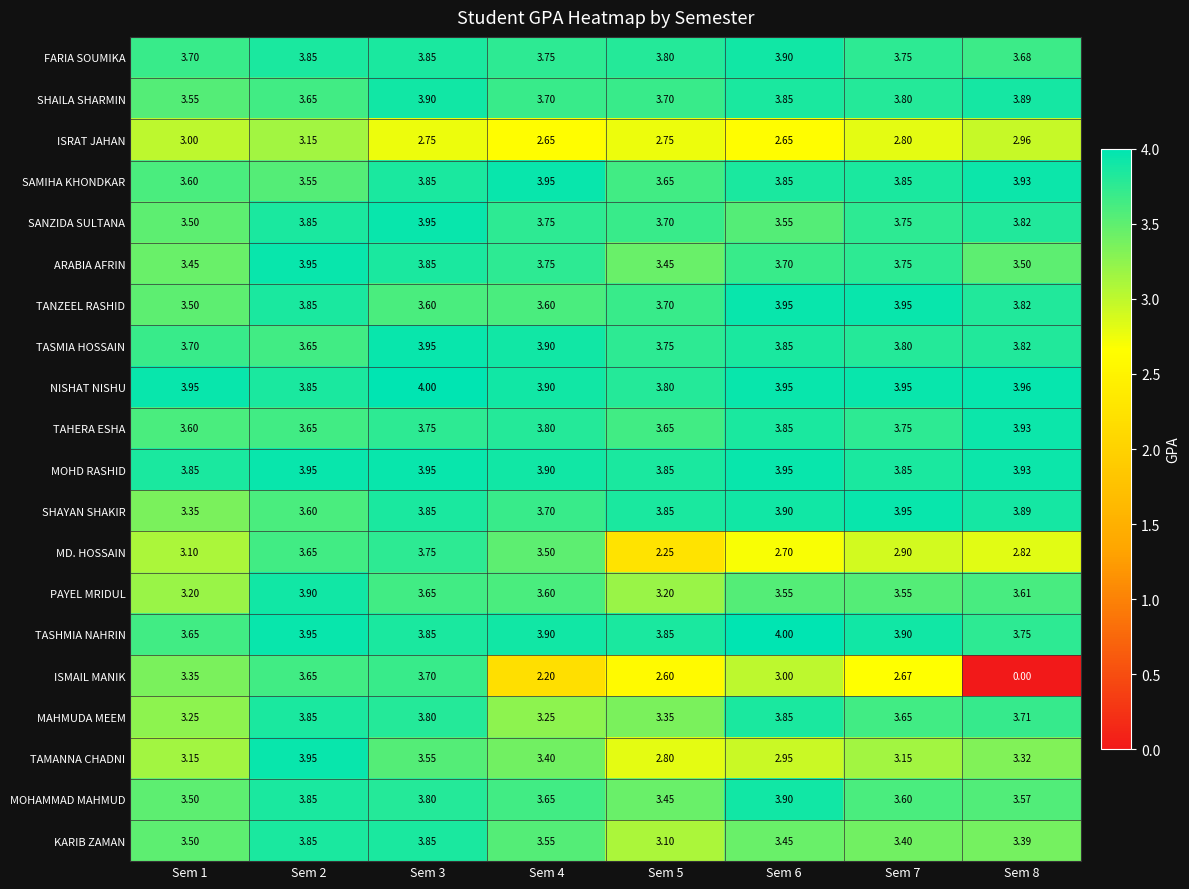

Which series has the largest total across all categories?

NISHAT NISHU